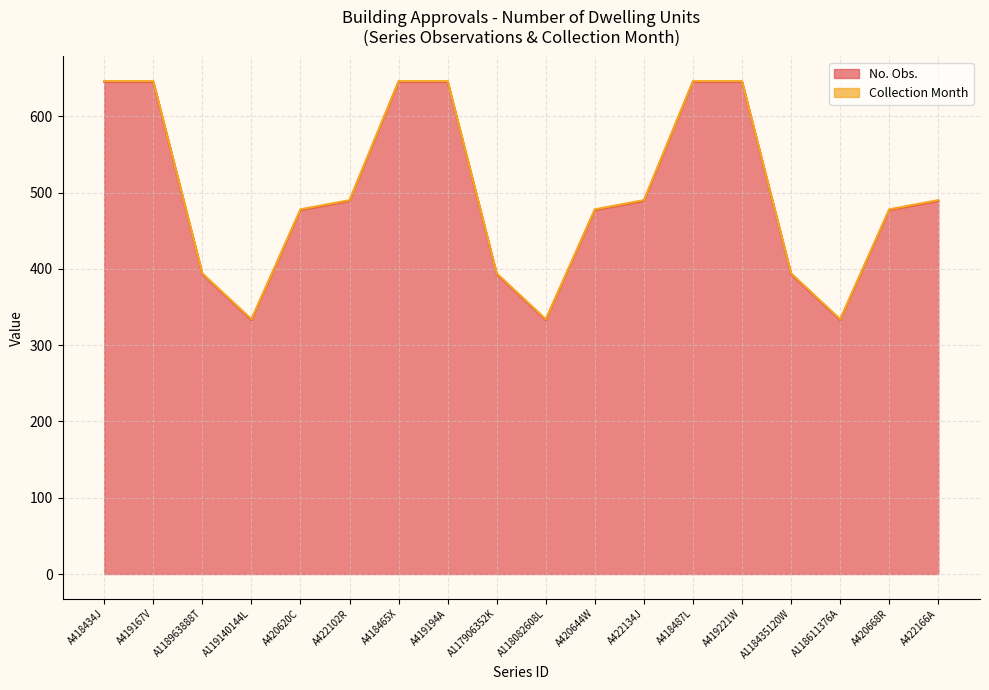

Reading left to right, transcribe all the data shown in this chart.

A418434J=645	A419167V=645	A118963888T=393	A119140144L=333	A420620C=477	A422102R=489	A418465X=645	A419194A=645	A117906352K=393	A118082608L=333	A420644W=477	A422134J=489	A418487L=645	A419221W=645	A118435120W=393	A118611376A=333	A420668R=477	A422166A=489